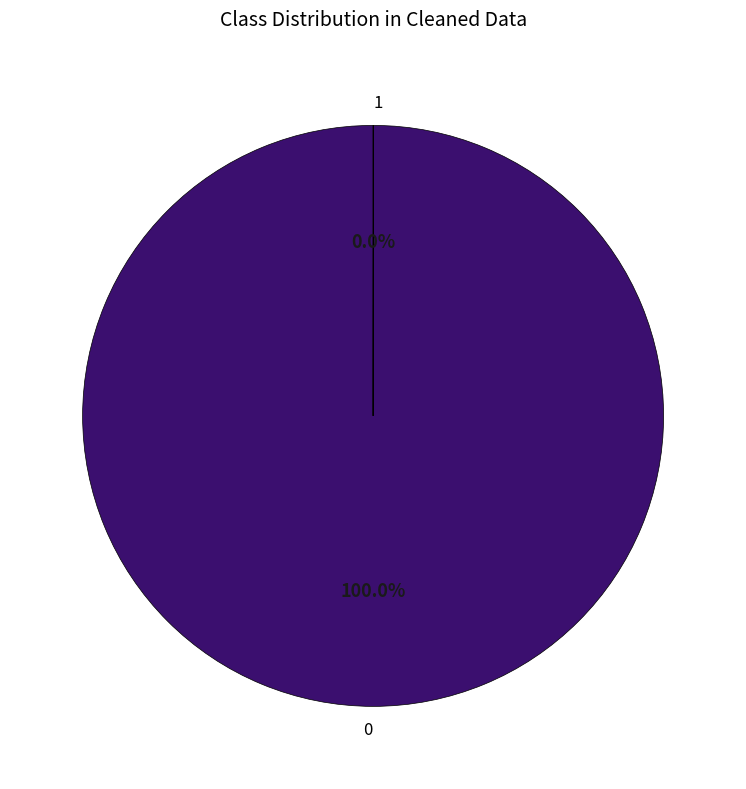

Does any single category account for the majority?

Yes